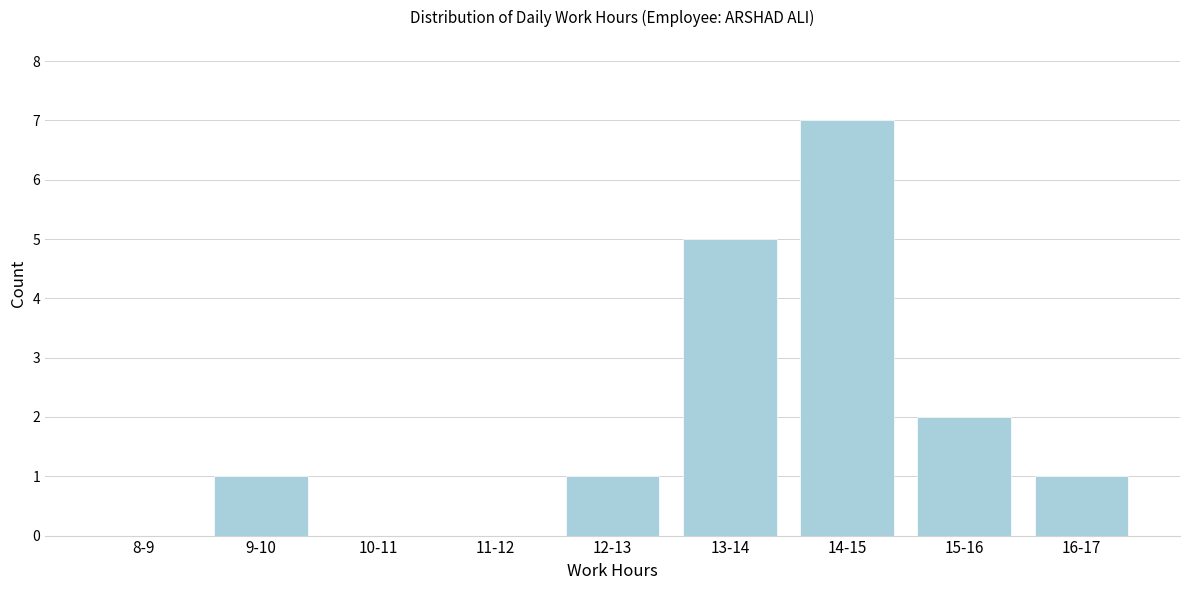

Reading left to right, what are all the values shown in this chart?

8-9=0	9-10=1	10-11=0	11-12=0	12-13=1	13-14=5	14-15=7	15-16=2	16-17=1